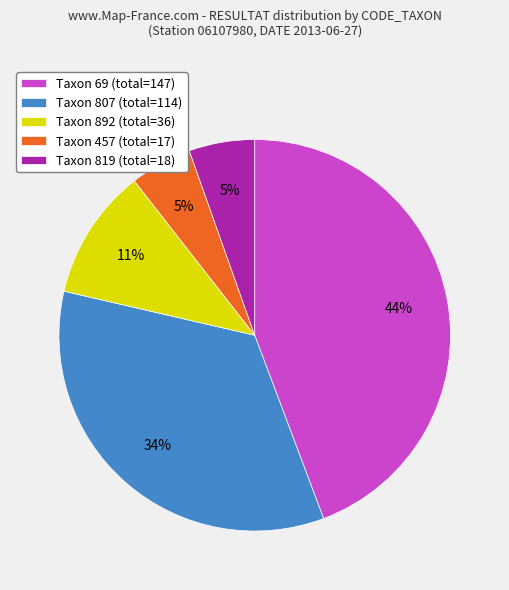

The Taxon 892 (total=36) slice represents 24% of the pie. True or false?

False